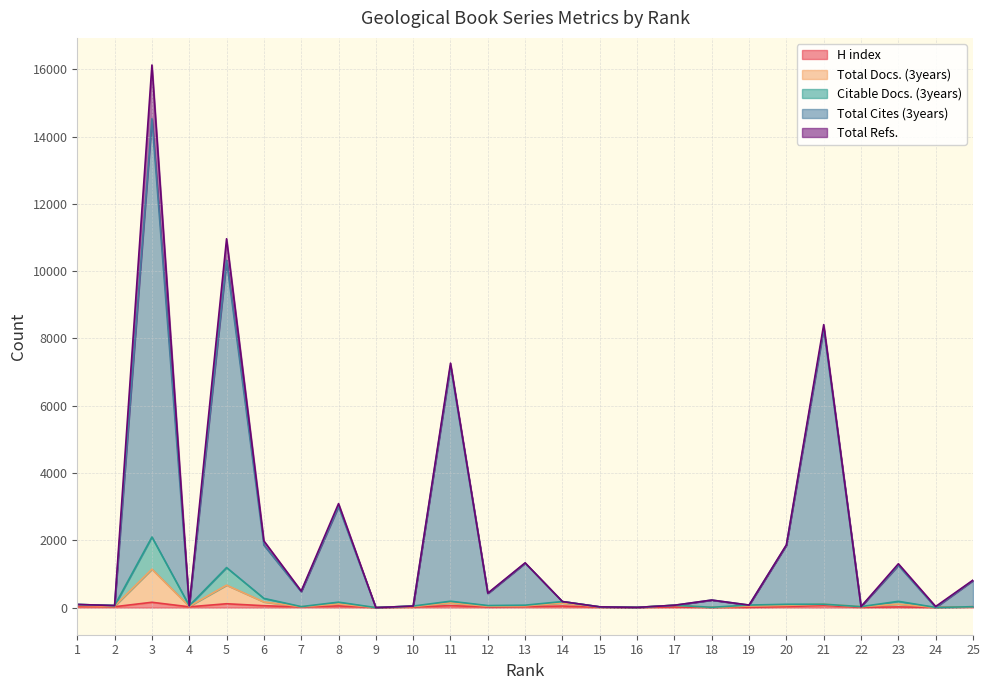

Does the chart have visible grid lines?

Yes